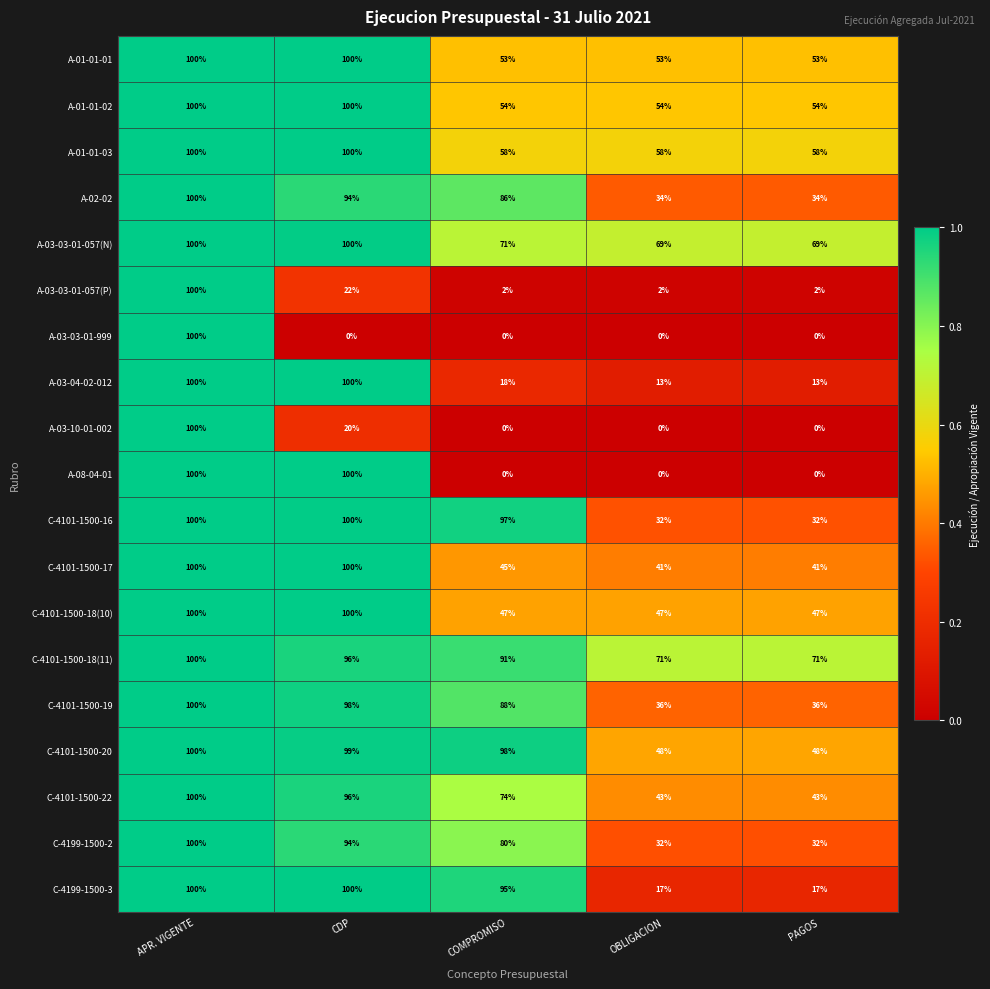

At how many categories does at least one series exceed 66?

5